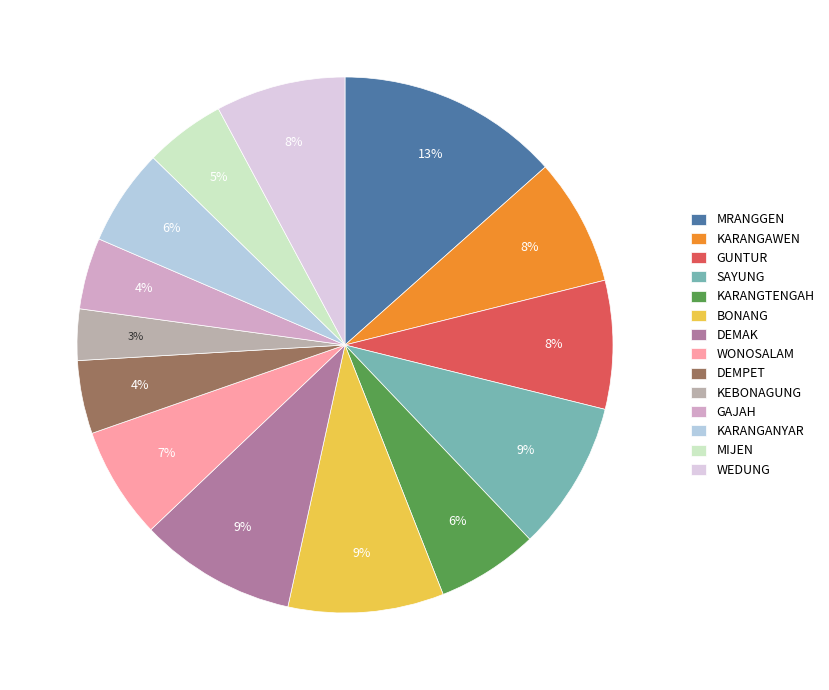

How many segments does this pie chart have?

14